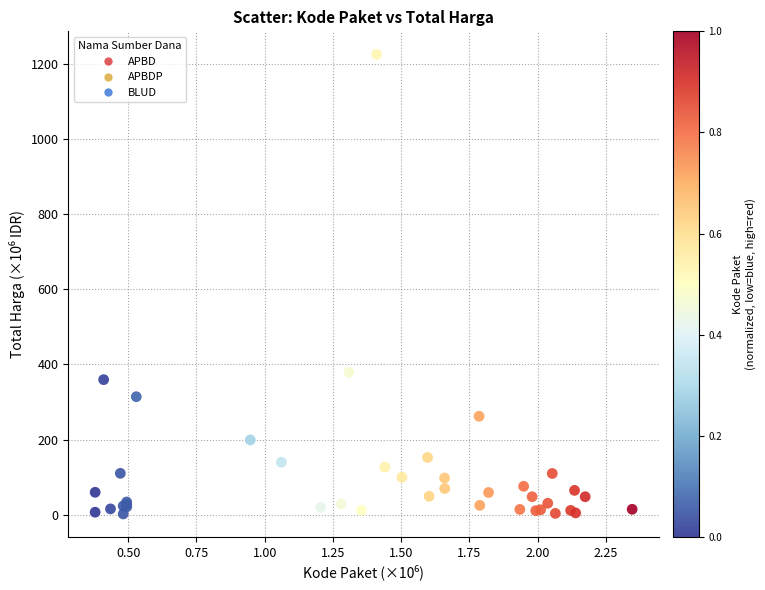

What Y value in the scatter plot is closest to 613?

379.1